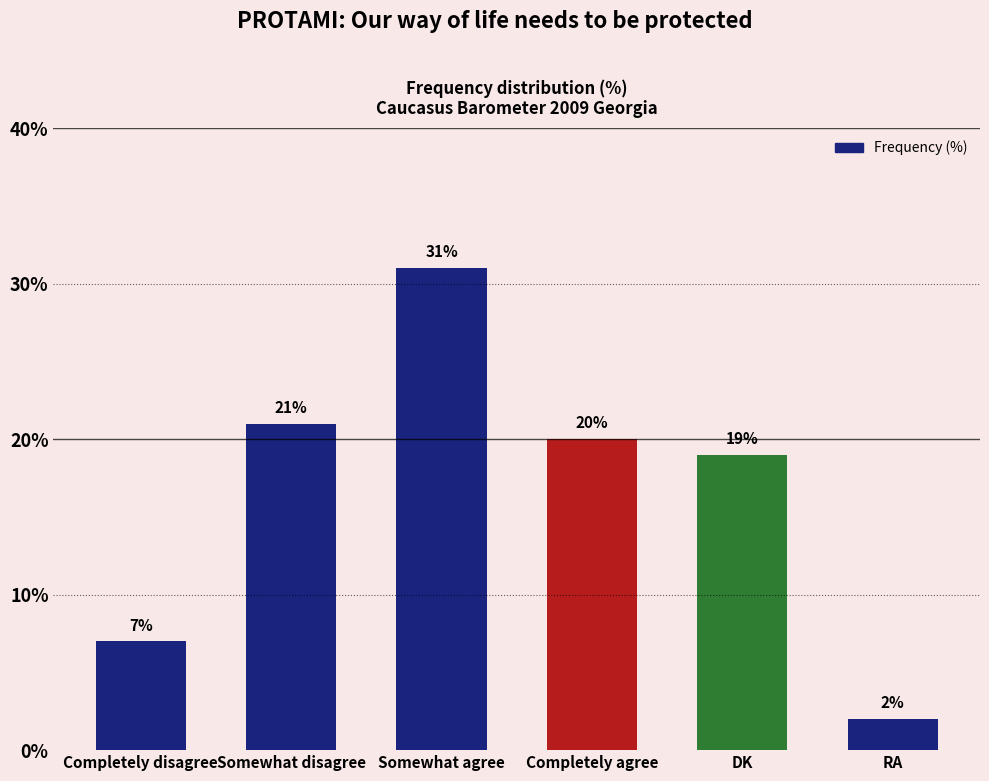

Rank the categories by value from highest to lowest.

Somewhat agree, Somewhat disagree, Completely agree, DK, Completely disagree, RA